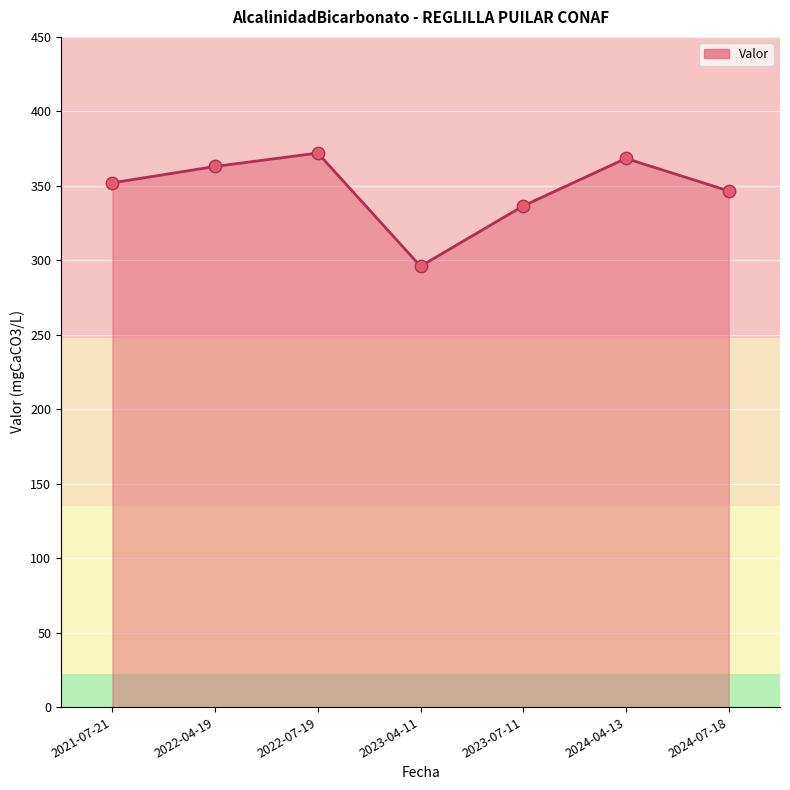

What is the change in value from 2022-04-19 to 2024-07-18?

-16.4